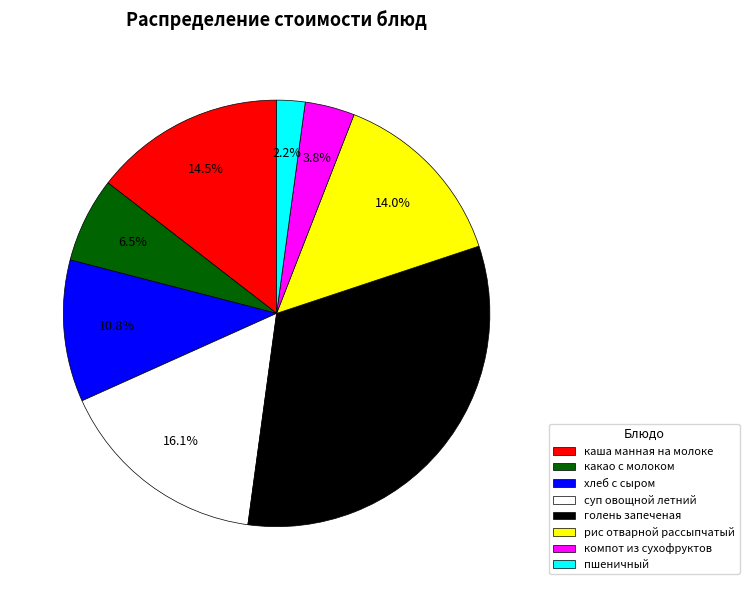

To the nearest percent, what percentage of the pie is компот из сухофруктов?

4%